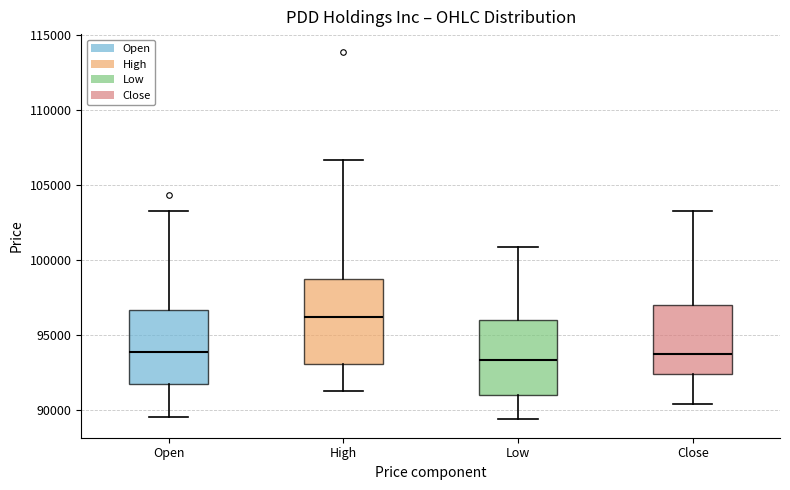

Which box is the tallest, from its lower edge to its upper edge?

High